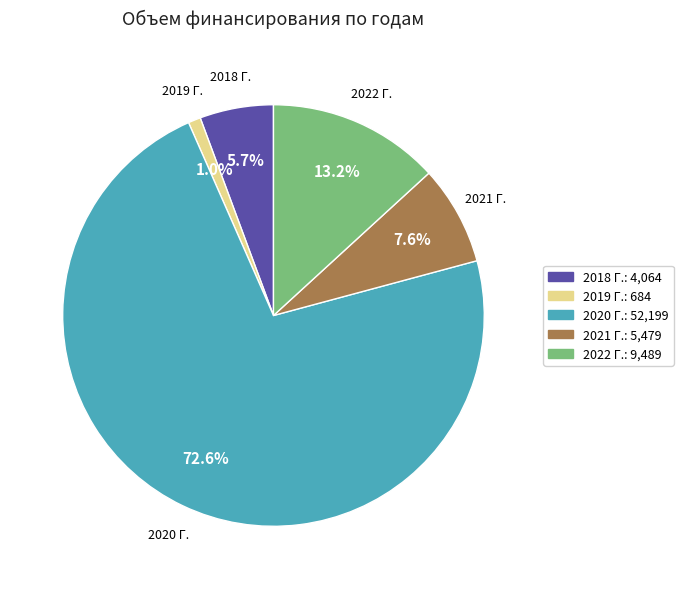

Count the number of slices in the pie.

5